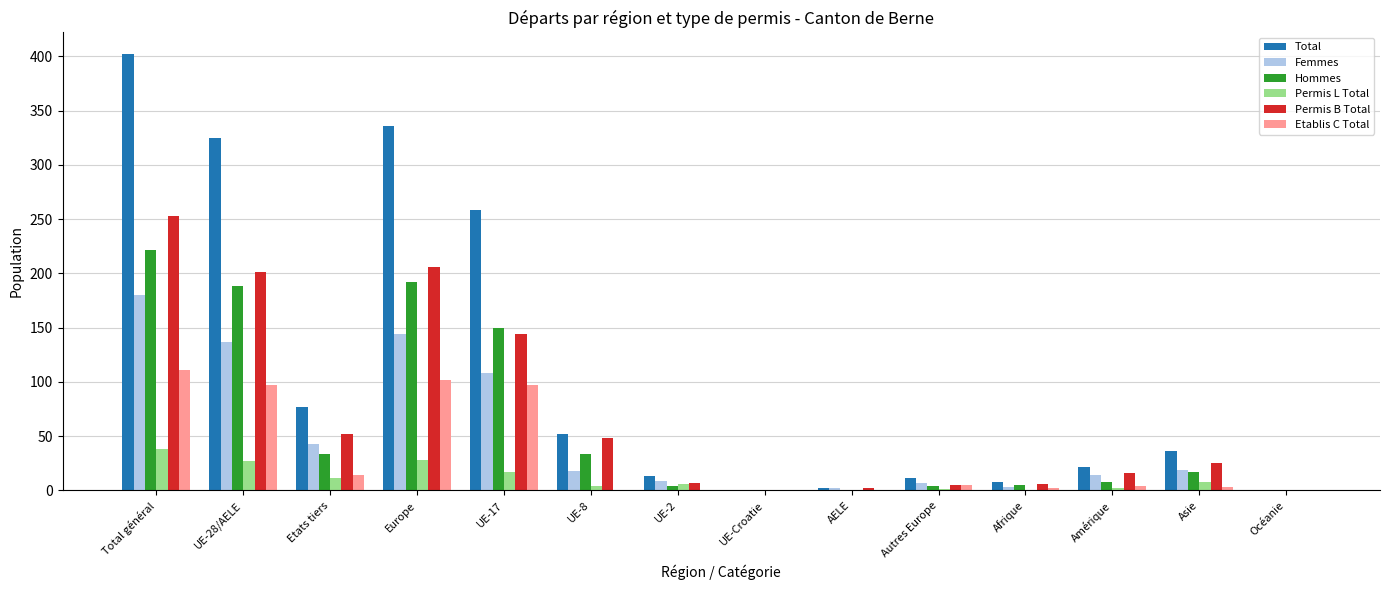

What is the difference between the Etablis C Total values at Europe and Océanie?

102